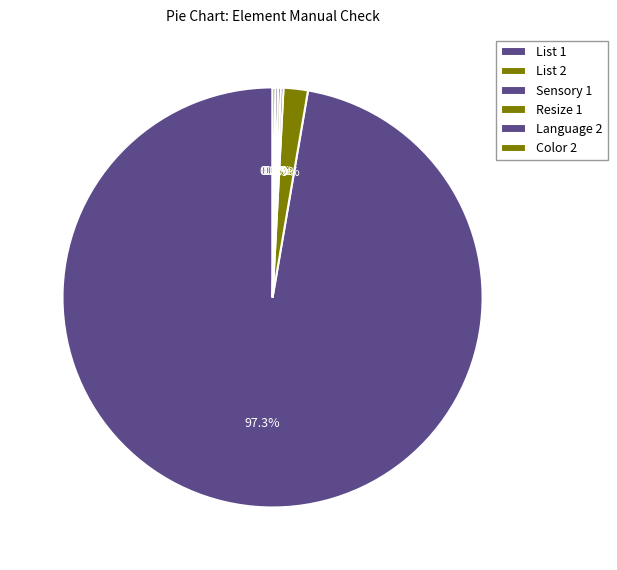

To the nearest percent, what is the difference between the largest and smallest slice percentages?

97%